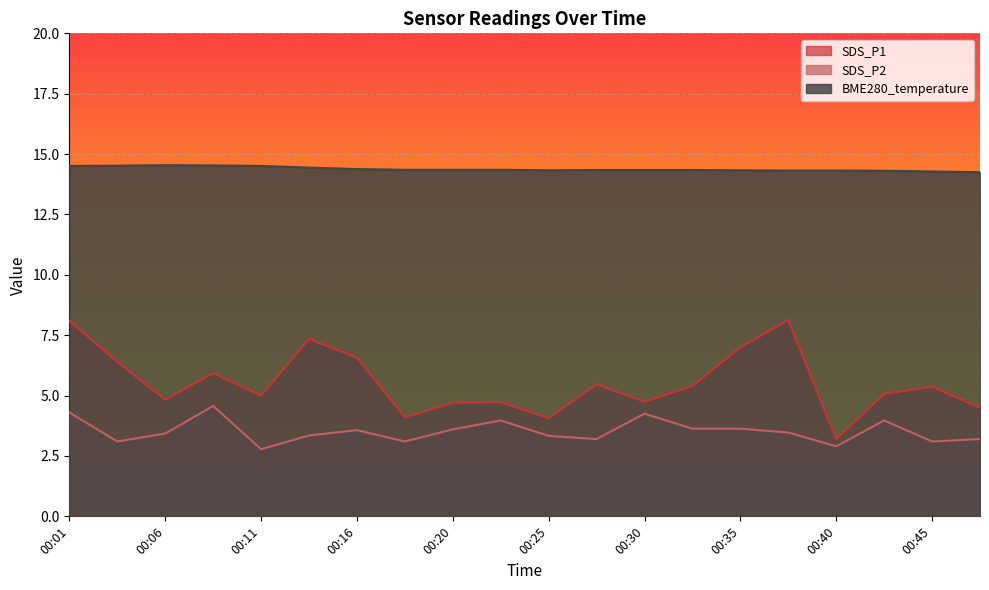

What is the minimum value shown in the chart?

2.8